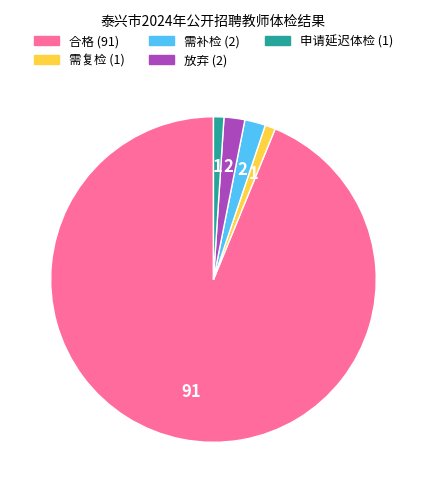

Which has a higher value, 需补检 or 需复检?

需补检